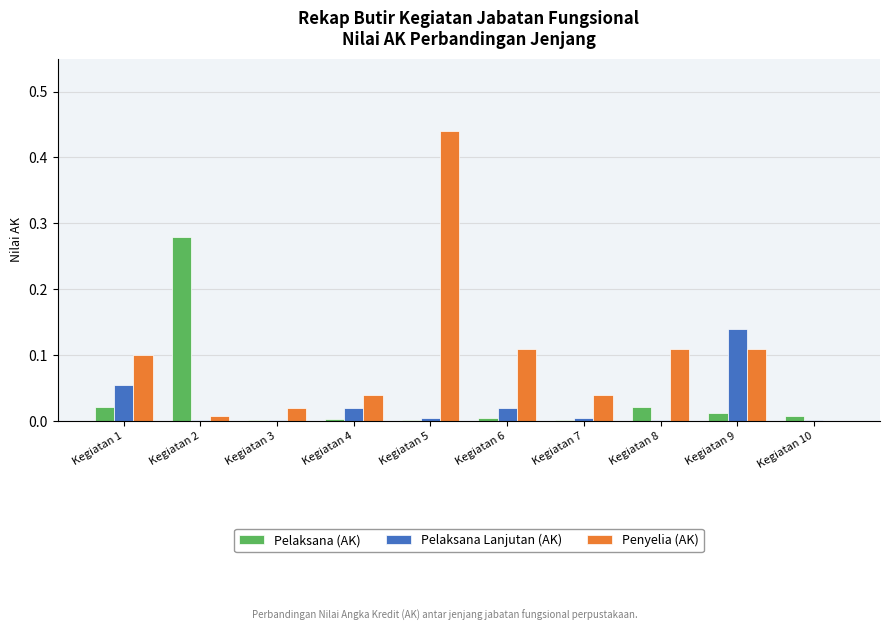

At which category is the sum across all series the highest?

Kegiatan 5